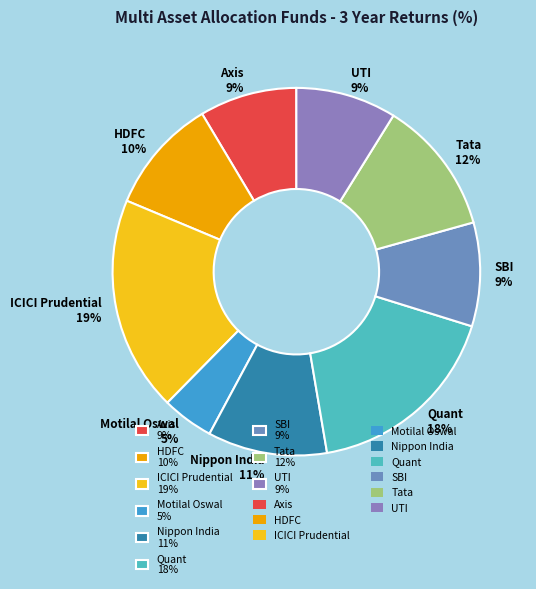

Which has a higher value, Tata 12% or Axis 9%?

Tata 12%